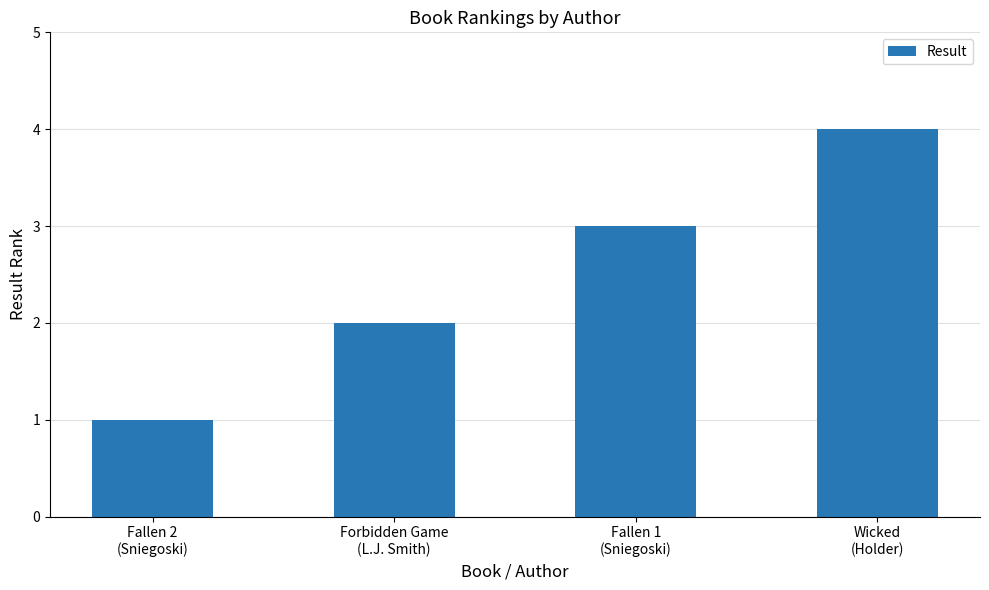

At which label is the value closest to 2?

Forbidden Game
(L.J. Smith)